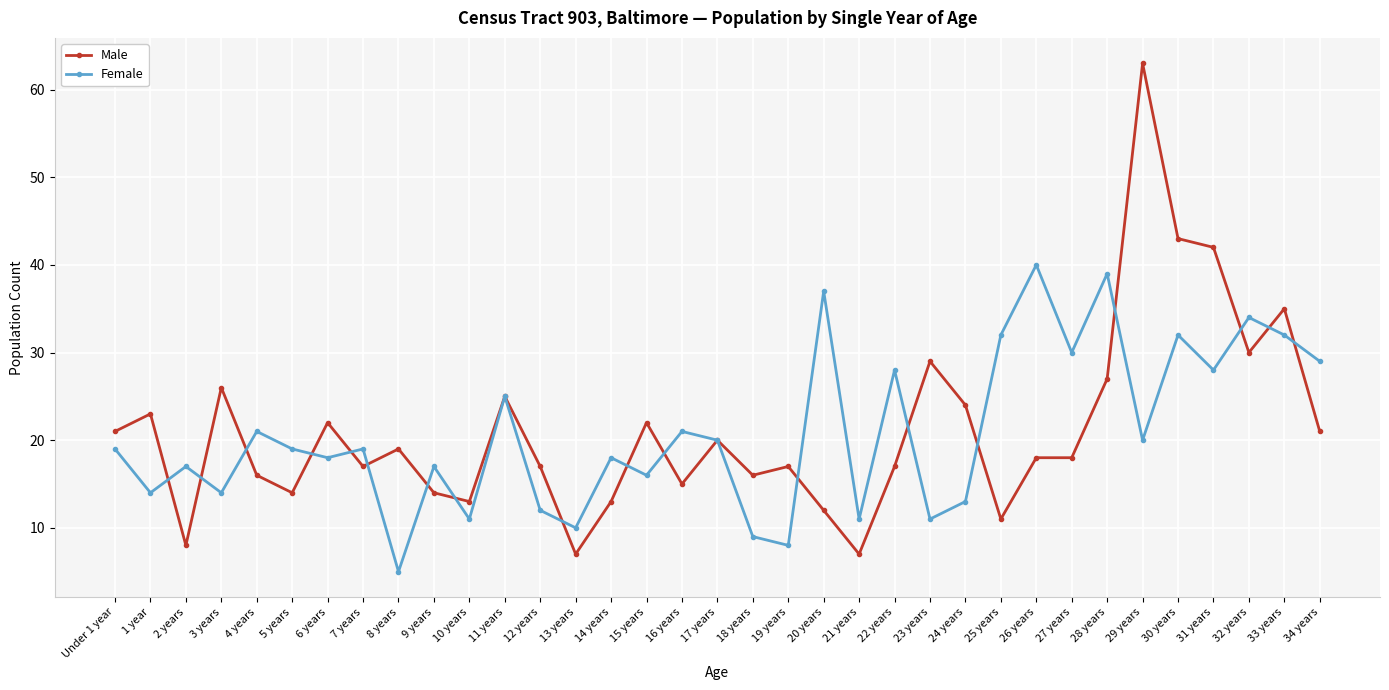

How many distinct data groups are displayed?

2